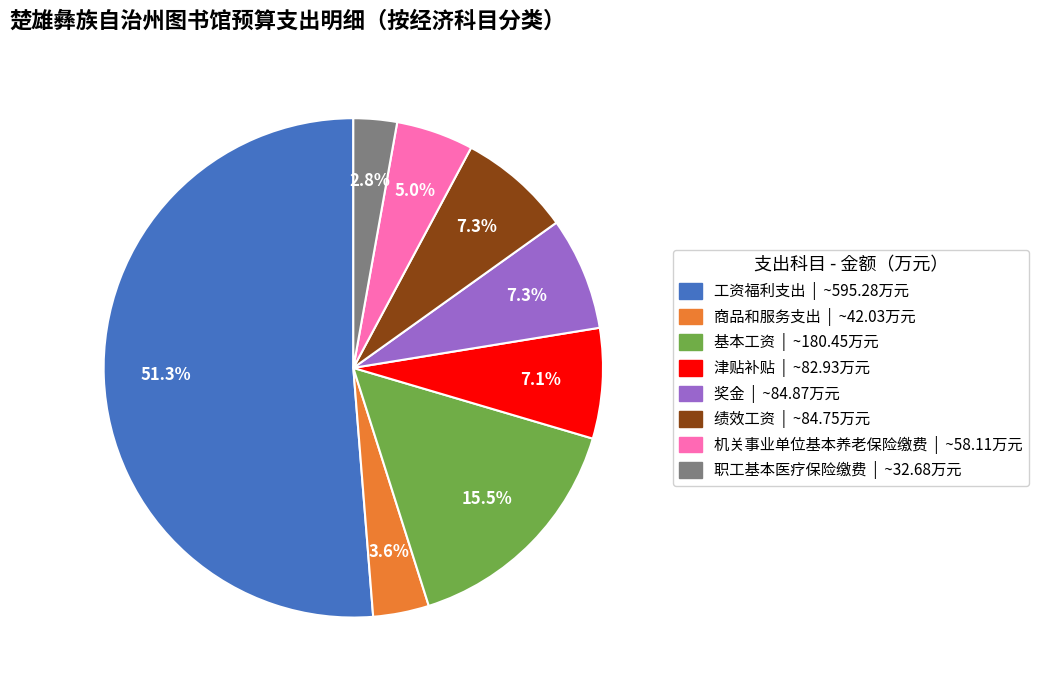

Combined, do 职工基本医疗保险缴费 and 绩效工资 account for over 50%?

No